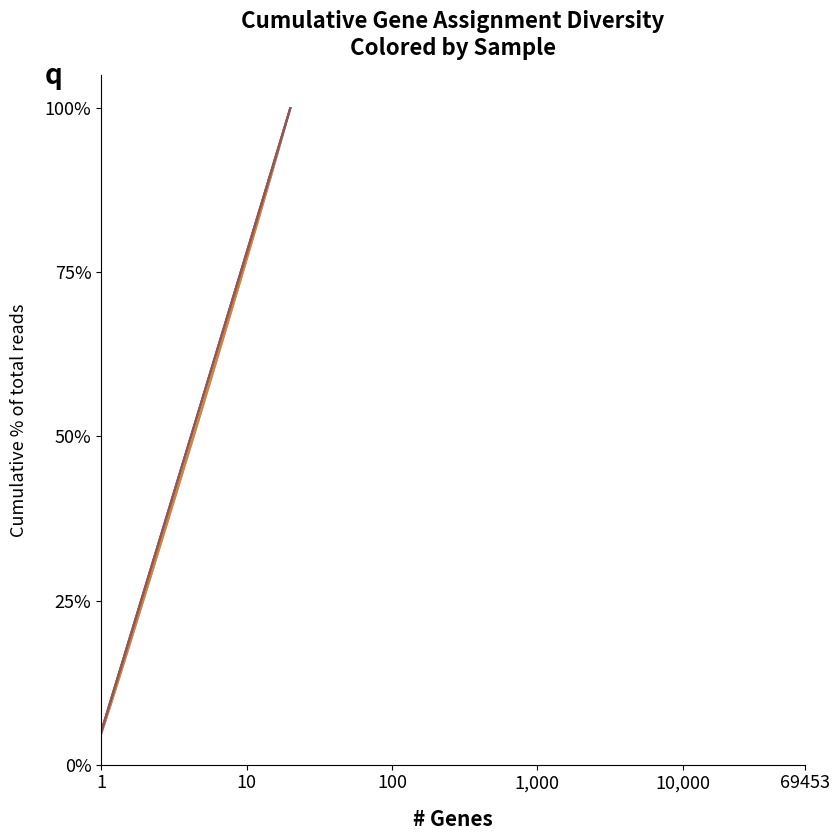

What is the minimum value shown in the chart?

4.6